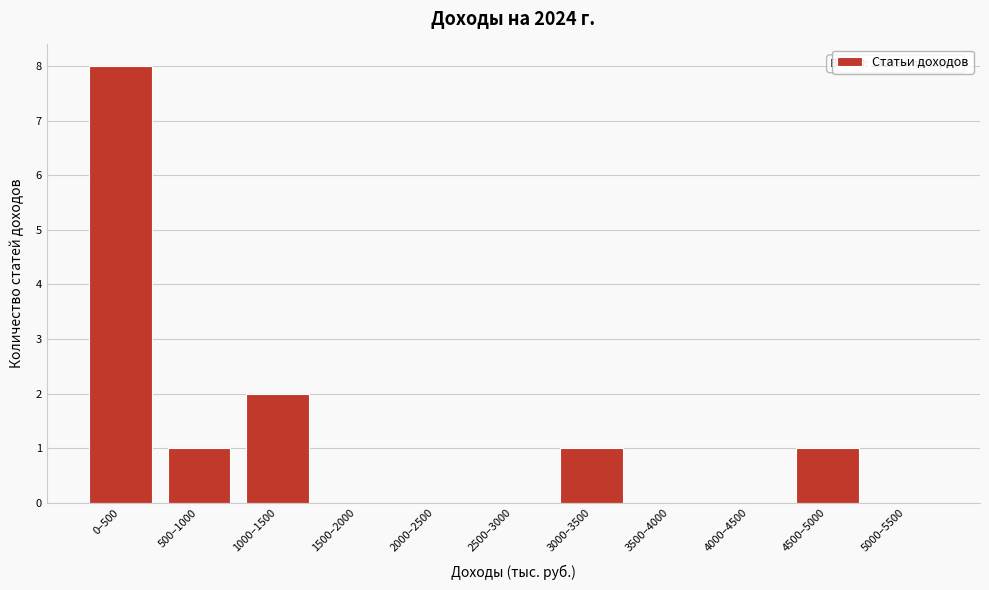

Reading left to right, what are all the values shown in this chart?

0–500=8	500–1000=1	1000–1500=2	1500–2000=0	2000–2500=0	2500–3000=0	3000–3500=1	3500–4000=0	4000–4500=0	4500–5000=1	5000–5500=0